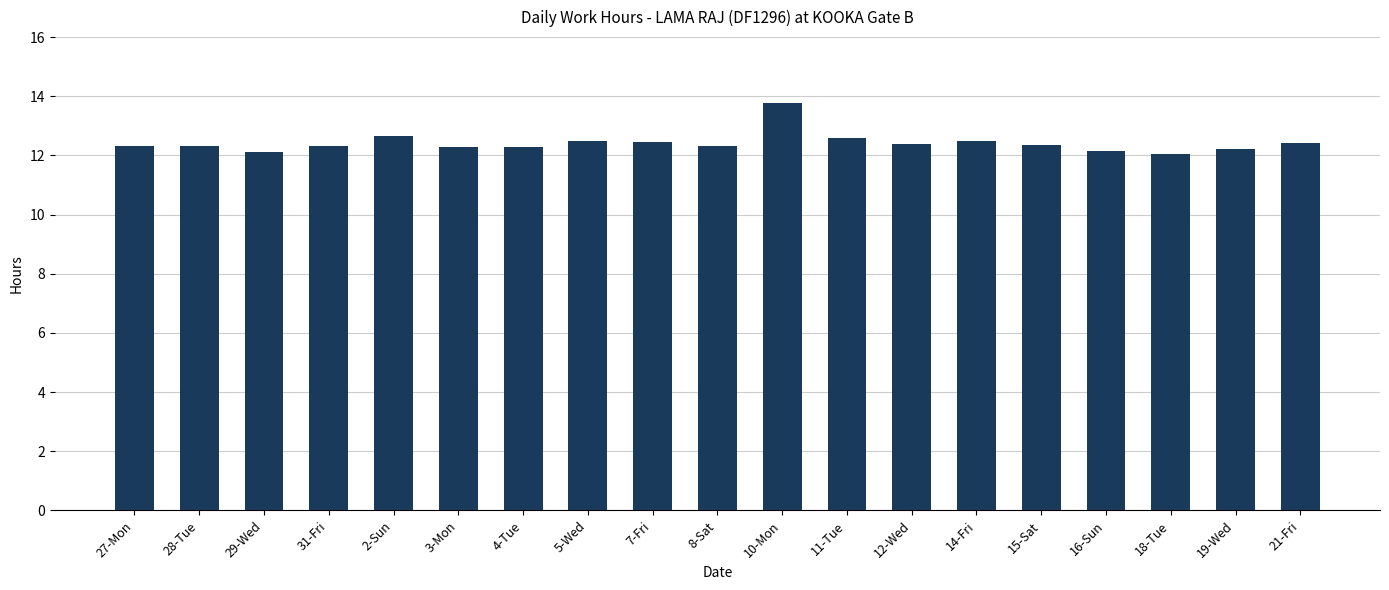

Which label corresponds to the largest value in the chart?

10-Mon